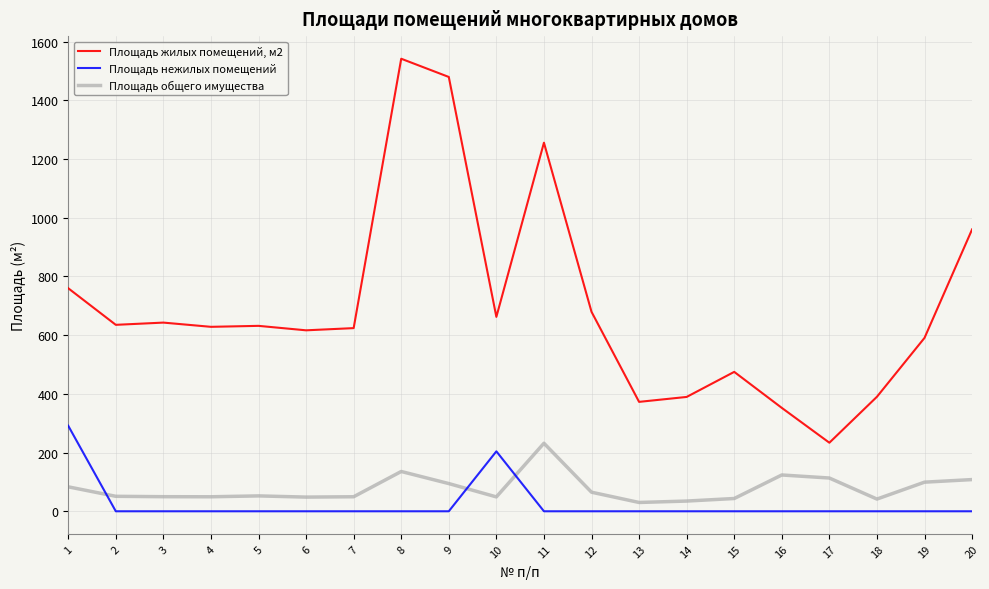

The value of Площадь жилых помещений, м2 at 14 is 389.6. True or false?

True